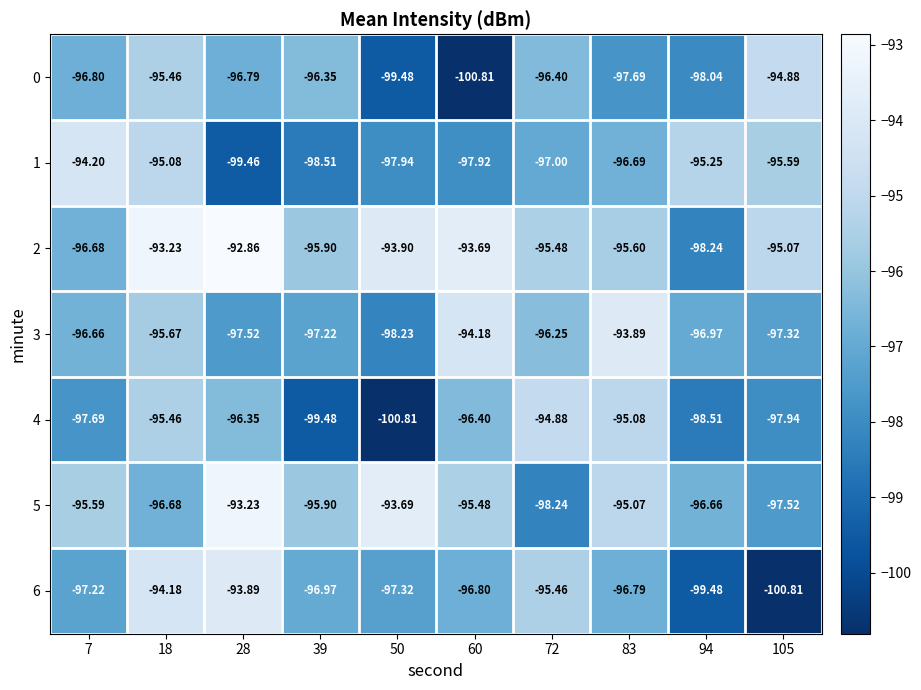

Is the value of 1 at 83 greater than the value of 2 at 39?

No